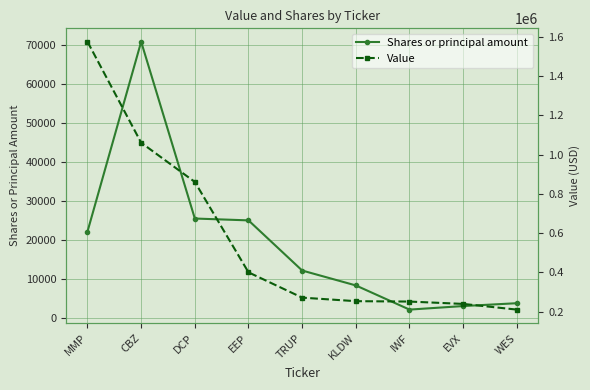

Is the value of Shares or principal amount at WES greater than the value of Value at MMP?

No